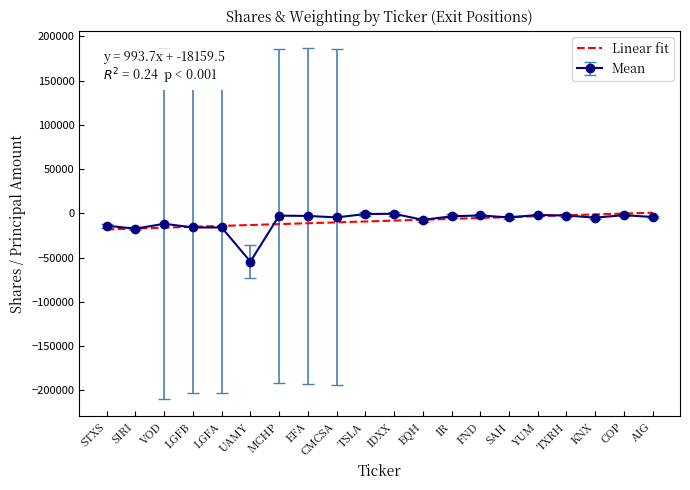

What is the smallest value displayed?

-54555.8